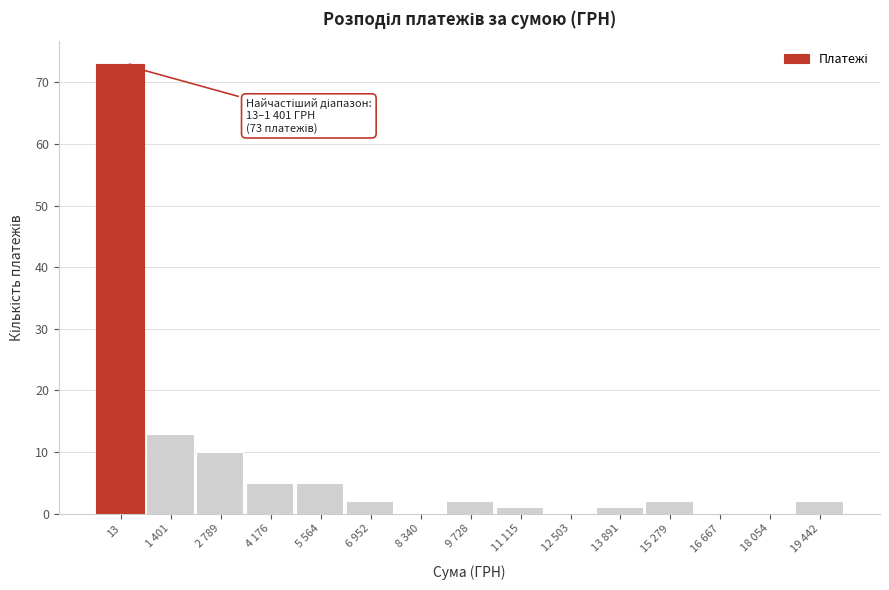

Reading right to left, what are all the values shown in this chart?

19 442=2	18 054=0	16 667=0	15 279=2	13 891=1	12 503=0	11 115=1	9 728=2	8 340=0	6 952=2	5 564=5	4 176=5	2 789=10	1 401=13	13=73